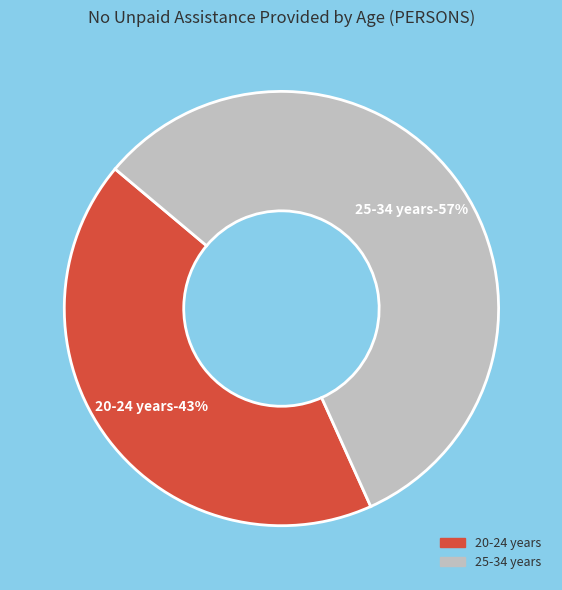

Is it true that 25-34 years is 47% of the pie?

False